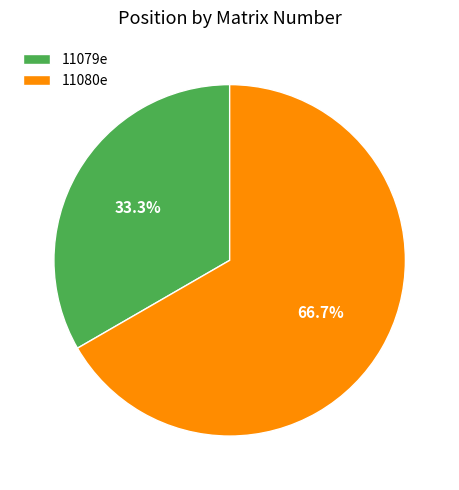

What is the majority slice?

11080e